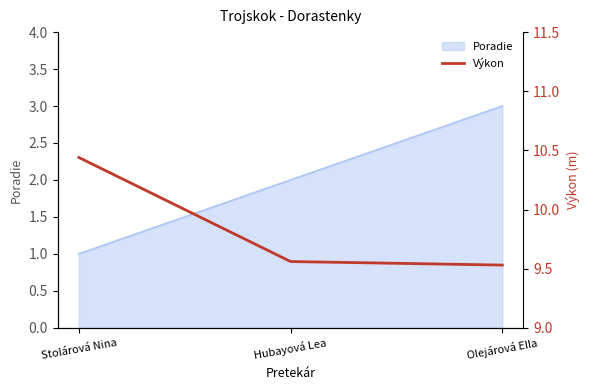

What is the difference between the maximum and minimum values?

0.9